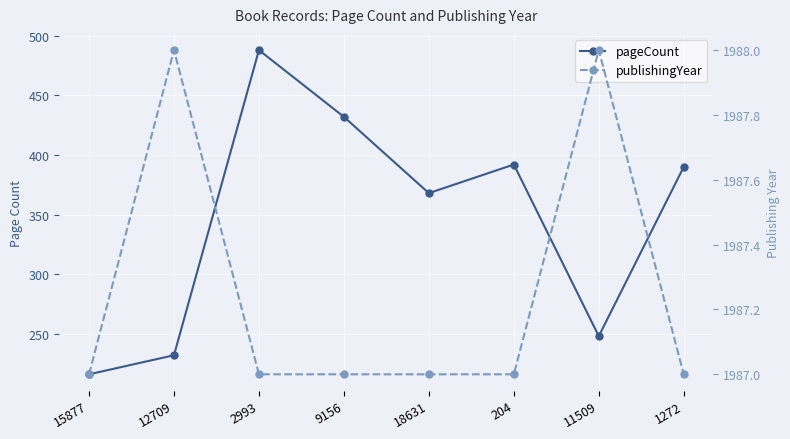

Rank the categories by publishingYear value from lowest to highest.

15877, 2993, 9156, 18631, 204, 1272, 12709, 11509